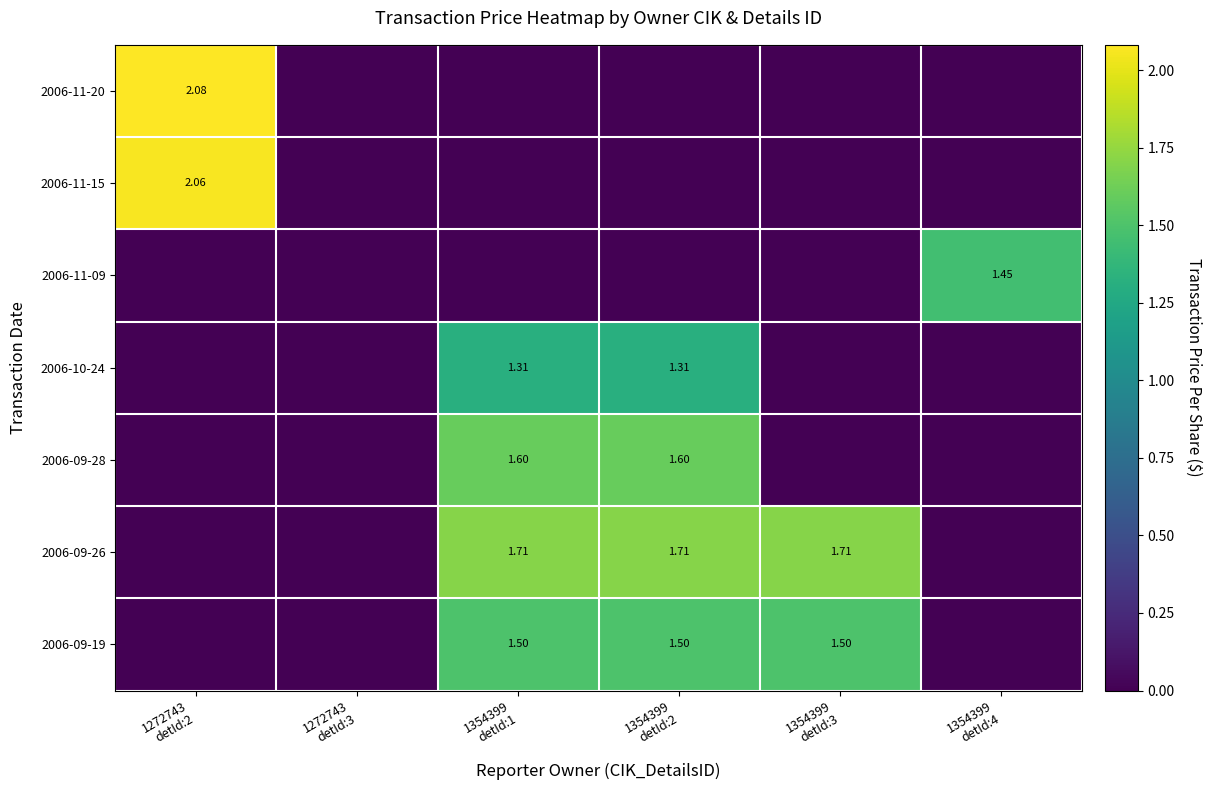

What is the average value of the 2006-11-20 series?

0.3